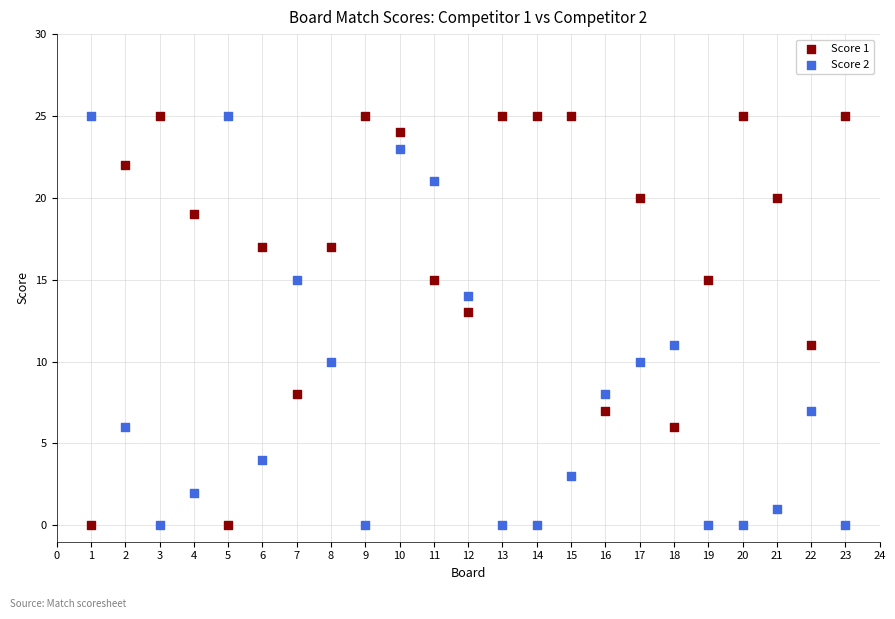

Across all data points, what is the range of X values (max minus min)?

22